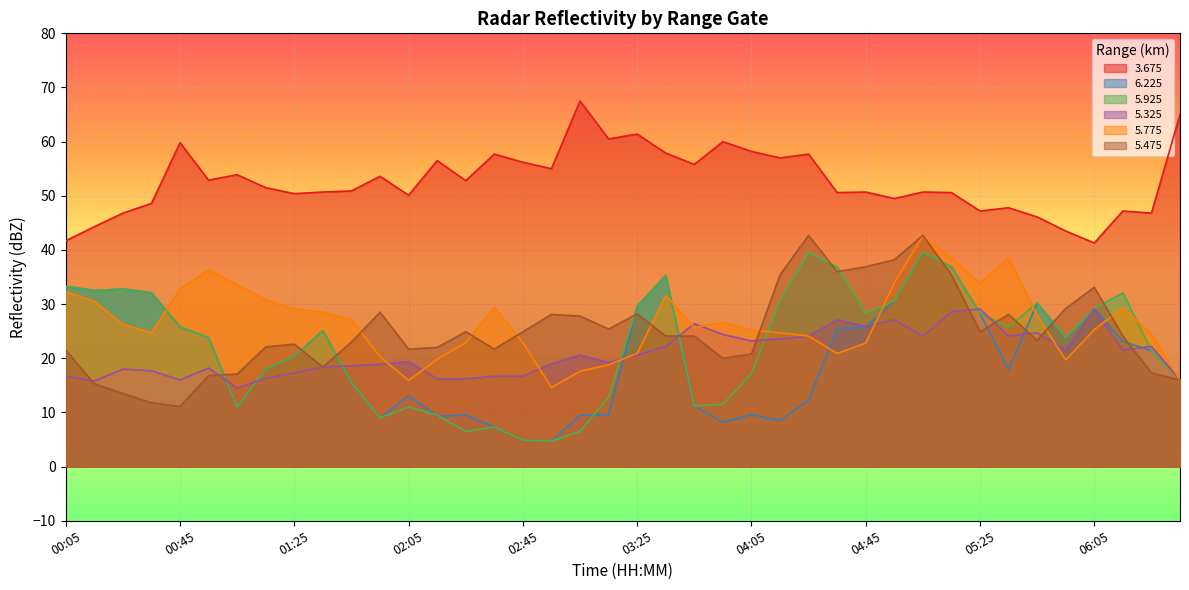

Reading right to left, what are all the values shown in this chart?

  3.675: 06:35=65.0	06:25=46.8	06:15=47.2	06:05=41.3	05:55=43.5	05:45=46.1	05:35=47.8	05:25=47.2	05:15=50.6	05:05=50.7	04:55=49.5	04:45=50.7	04:35=50.6	04:25=57.7	04:15=57.0	04:05=58.2	03:55=60.0	03:45=55.8	03:35=57.9	03:25=61.4	03:15=60.5	03:05=67.5	02:55=55.0	02:45=56.2	02:35=57.7	02:25=52.8	02:15=56.5	02:05=50.1	01:55=53.6	01:45=50.9	01:35=50.7	01:25=50.4	01:15=51.5	01:05=53.9	00:55=52.9	00:45=59.8	00:35=48.6	00:25=46.8	00:15=44.3	00:05=41.7
  6.225: 06:35=16.0	06:25=21.4	06:15=23.1	06:05=29.2	05:55=23.8	05:45=30.2	05:35=17.9	05:25=28.3	05:15=36.9	05:05=39.6	04:55=30.6	04:45=25.8	04:35=25.4	04:25=12.3	04:15=8.5	04:05=9.6	03:55=8.2	03:45=11.2	03:35=35.3	03:25=29.6	03:15=9.6	03:05=9.5	02:55=4.7	02:45=4.9	02:35=7.3	02:25=9.5	02:15=9.3	02:05=13.1	01:55=9.0	01:45=15.5	01:35=25.1	01:25=20.4	01:15=18.0	01:05=11.0	00:55=23.8	00:45=25.8	00:35=32.1	00:25=32.8	00:15=32.5	00:05=33.3
  5.925: 06:35=16.0	06:25=21.4	06:15=32.1	06:05=29.2	05:55=23.8	05:45=30.2	05:35=25.8	05:25=28.3	05:15=36.9	05:05=39.6	04:55=30.6	04:45=28.3	04:35=36.9	04:25=39.6	04:15=30.6	04:05=17.2	03:55=11.5	03:45=11.2	03:35=35.3	03:25=29.6	03:15=12.8	03:05=6.5	02:55=4.7	02:45=4.9	02:35=7.3	02:25=6.5	02:15=9.5	02:05=11.0	01:55=9.0	01:45=15.5	01:35=25.1	01:25=20.4	01:15=18.0	01:05=11.0	00:55=23.8	00:45=25.8	00:35=32.1	00:25=32.8	00:15=32.5	00:05=33.3
  5.325: 06:35=16.0	06:25=22.2	06:15=21.5	06:05=29.1	05:55=21.5	05:45=24.7	05:35=24.1	05:25=29.1	05:15=28.6	05:05=24.1	04:55=27.1	04:45=25.9	04:35=27.1	04:25=24.1	04:15=23.6	04:05=23.2	03:55=24.4	03:45=26.4	03:35=22.2	03:25=20.6	03:15=19.2	03:05=20.6	02:55=19.0	02:45=16.7	02:35=16.7	02:25=16.2	02:15=16.2	02:05=19.4	01:55=18.9	01:45=18.6	01:35=18.4	01:25=17.3	01:15=16.3	01:05=14.5	00:55=18.2	00:45=16.0	00:35=17.7	00:25=18.0	00:15=15.8	00:05=16.7
  5.775: 06:35=16.0	06:25=24.4	06:15=29.3	06:05=25.3	05:55=19.7	05:45=27.9	05:35=38.5	05:25=33.9	05:15=38.5	05:05=42.6	04:55=33.9	04:45=22.8	04:35=20.9	04:25=24.1	04:15=24.7	04:05=25.2	03:55=26.6	03:45=25.7	03:35=31.6	03:25=20.9	03:15=18.8	03:05=17.6	02:55=14.6	02:45=22.9	02:35=29.4	02:25=22.9	02:15=19.8	02:05=15.9	01:55=20.3	01:45=27.1	01:35=28.5	01:25=29.1	01:15=30.8	01:05=33.6	00:55=36.3	00:45=32.8	00:35=24.7	00:25=26.3	00:15=30.5	00:05=32.3
  5.475: 06:35=16.0	06:25=17.3	06:15=24.1	06:05=33.1	05:55=29.2	05:45=23.3	05:35=28.1	05:25=24.9	05:15=35.4	05:05=42.7	04:55=38.2	04:45=36.9	04:35=36.0	04:25=42.7	04:15=35.4	04:05=20.8	03:55=20.0	03:45=24.1	03:35=24.1	03:25=28.2	03:15=25.4	03:05=27.8	02:55=28.1	02:45=24.9	02:35=21.7	02:25=24.9	02:15=22.0	02:05=21.7	01:55=28.5	01:45=23.0	01:35=18.4	01:25=22.6	01:15=22.1	01:05=17.1	00:55=16.8	00:45=11.1	00:35=11.8	00:25=13.5	00:15=15.3	00:05=21.5